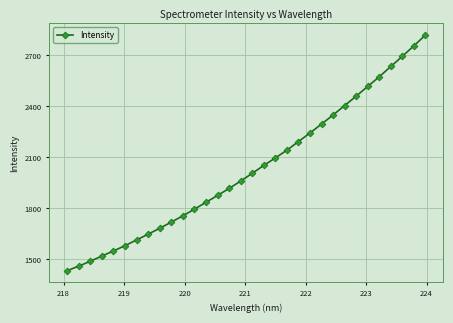

What is the difference between the maximum and minimum values?

1386.1